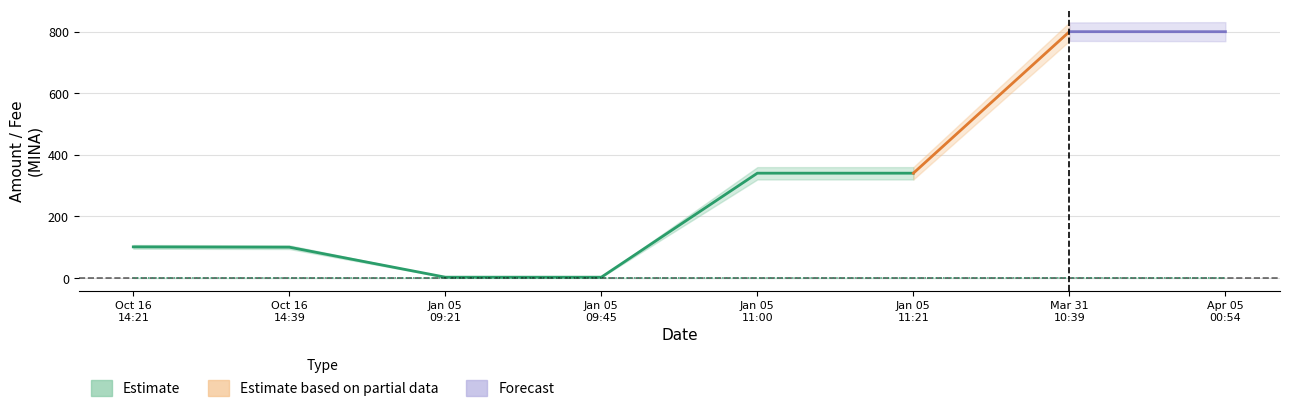

True or false: the data shows 0.0 at Jan 05 11:00.

False